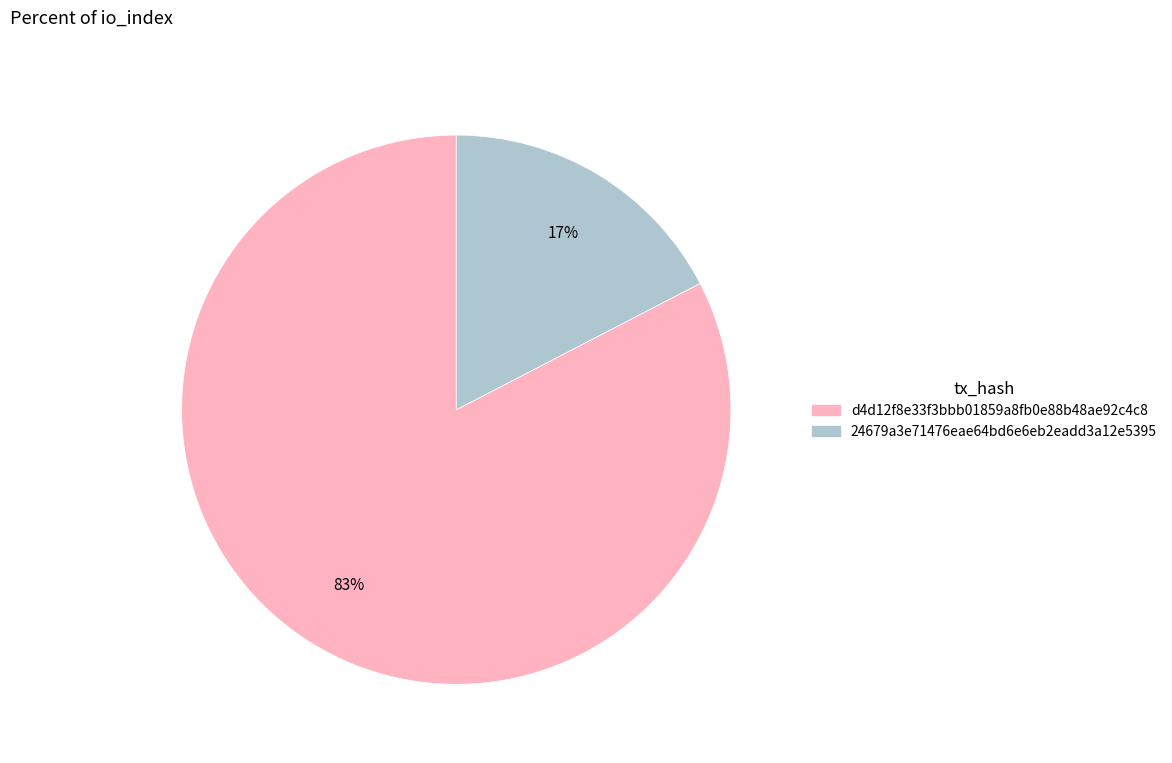

To the nearest percent, what is the average slice percentage?

50%